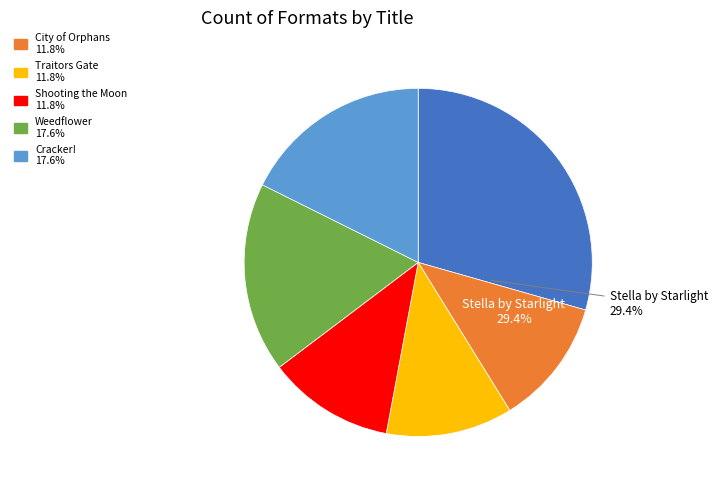

How many slices are in this pie chart?

6